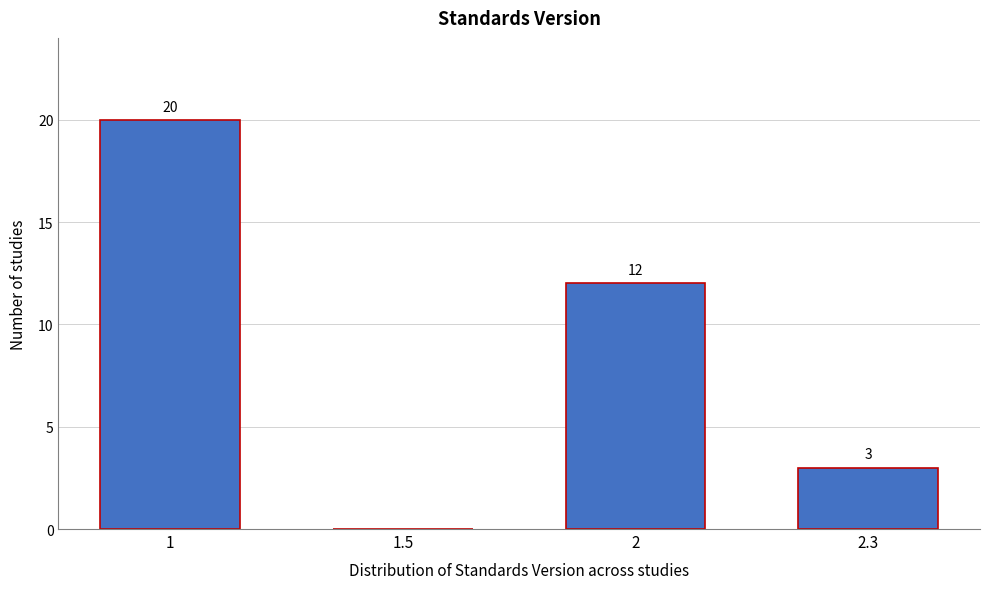

Reading left to right, list all the values displayed in this chart.

1=20	1.5=0	2=12	2.3=3